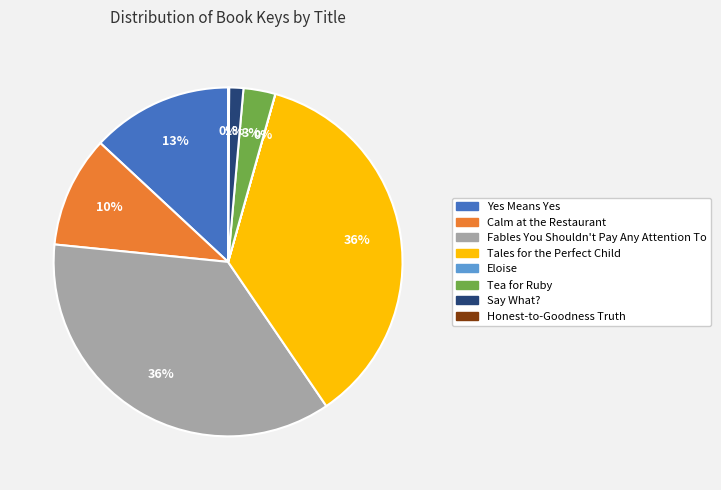

To the nearest percent, what is the difference between the largest and smallest slice percentages?

36%